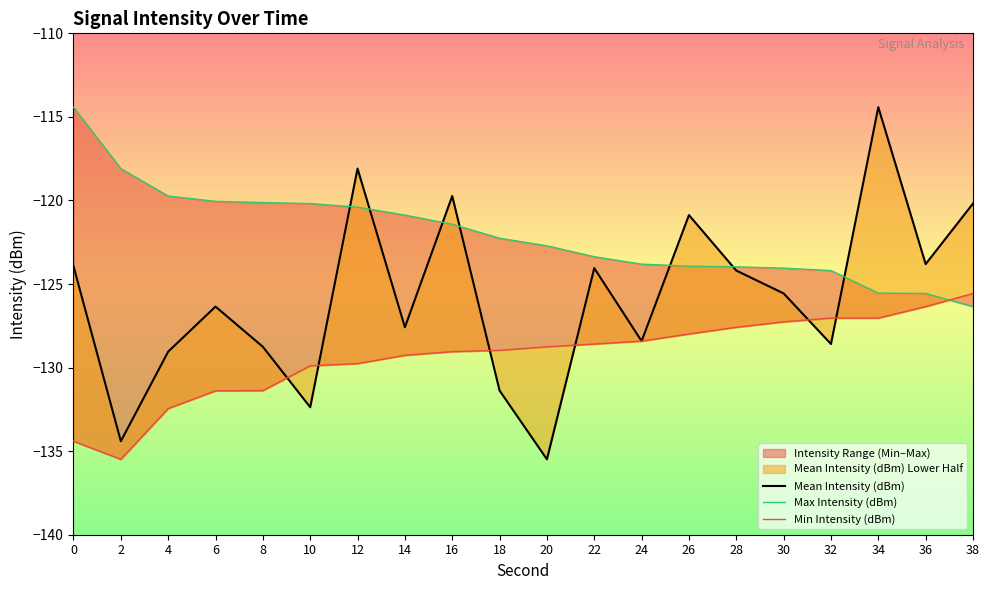

Where do Max Intensity (dBm) and Mean Intensity (dBm) first cross each other?

10 and 12